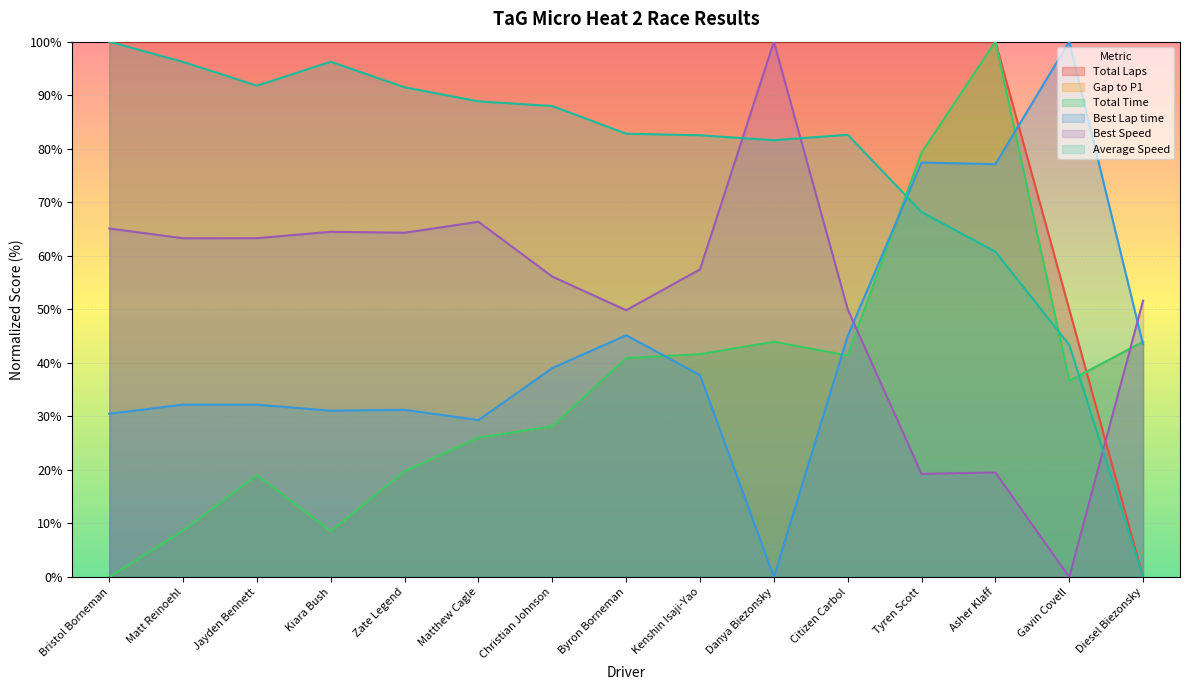

The value of Total Time at Christian Johnson is 43.1. True or false?

False